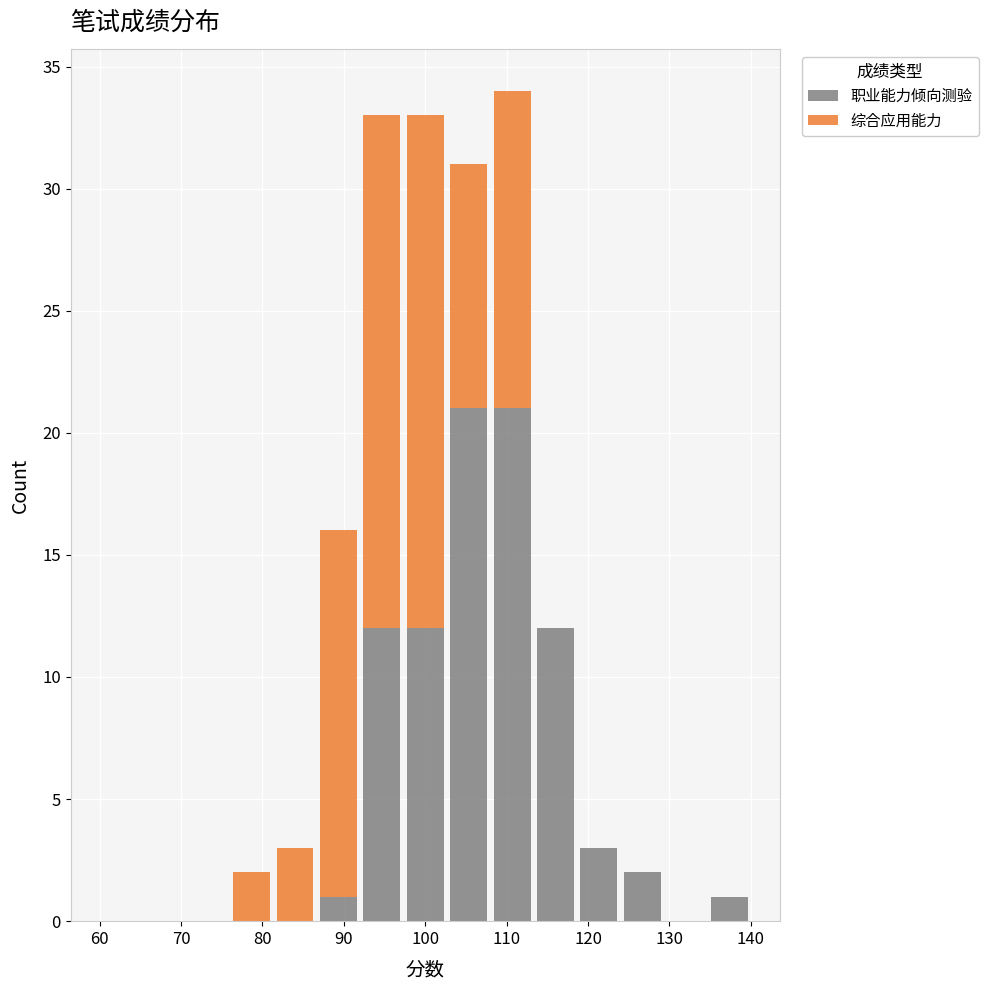

Reading left to right, list every stacked bar in this chart as the range it spans on the x-axis followed by its total height. Neither the bar edges nor the heights are printed on the chart, so give them approximately, as read against the axes.

60 to 65: 0
65 to 71: 0
71 to 76: 0
76 to 81: 2
81 to 87: 3
87 to 92: 16
92 to 97: 33
97 to 103: 33
103 to 108: 31
108 to 113: 34
113 to 119: 12
119 to 124: 3
124 to 129: 2
129 to 135: 0
135 to 140: 1